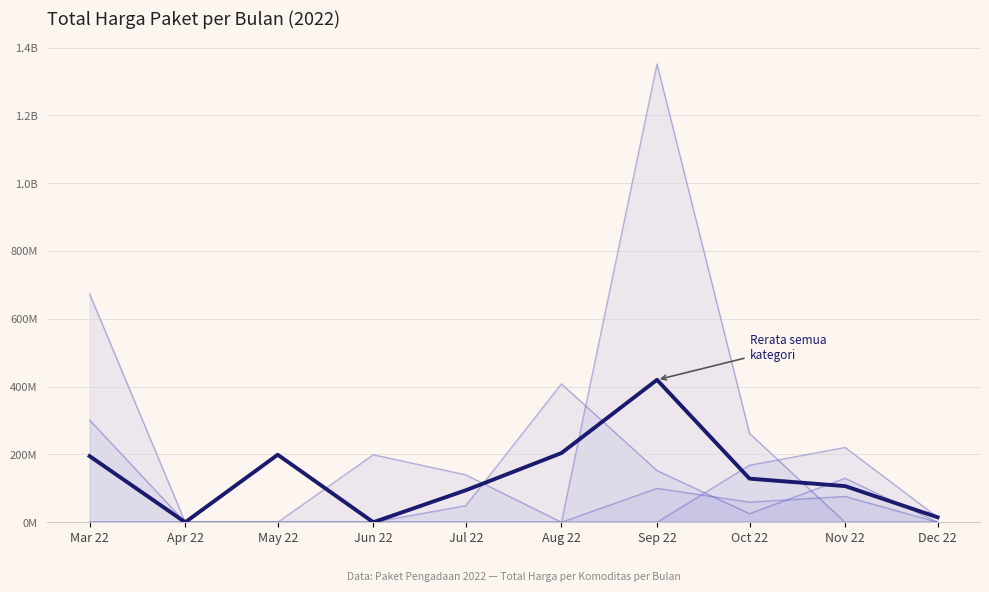

What is the sum of all Souvenir Pemerintah Daerah values?

235475000